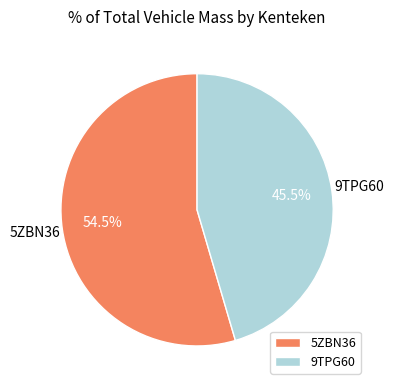

Rank the categories by value from highest to lowest.

5ZBN36, 9TPG60